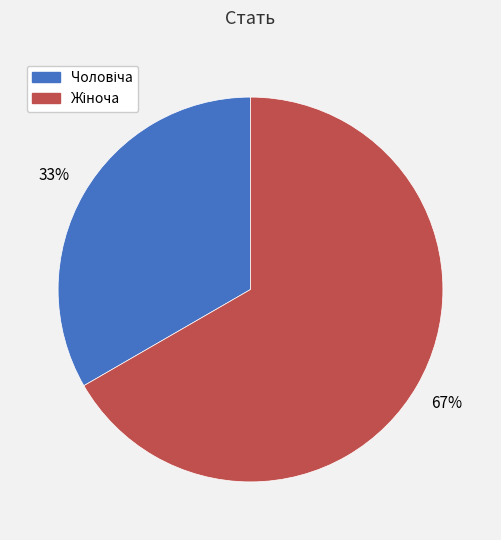

Is there any slice that represents more than half of the pie?

Yes